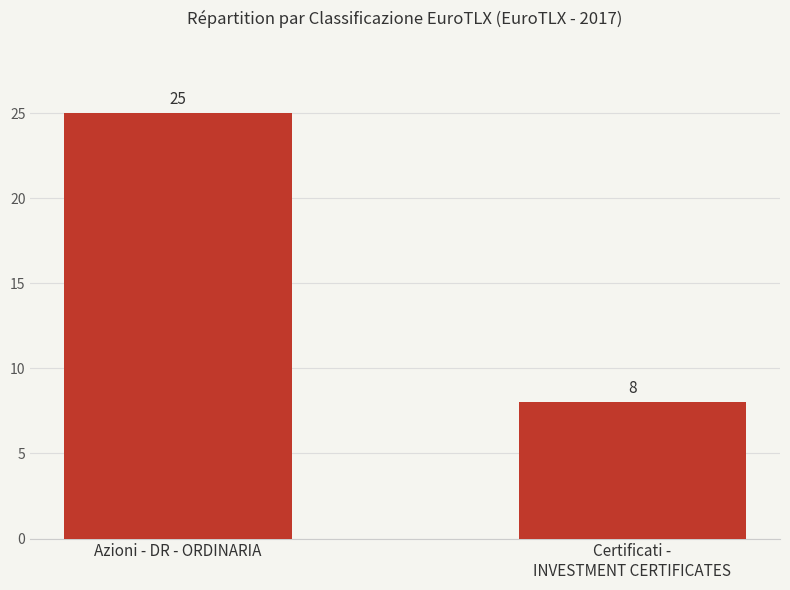

Rank the categories by value from lowest to highest.

Certificati -
INVESTMENT CERTIFICATES, Azioni - DR - ORDINARIA